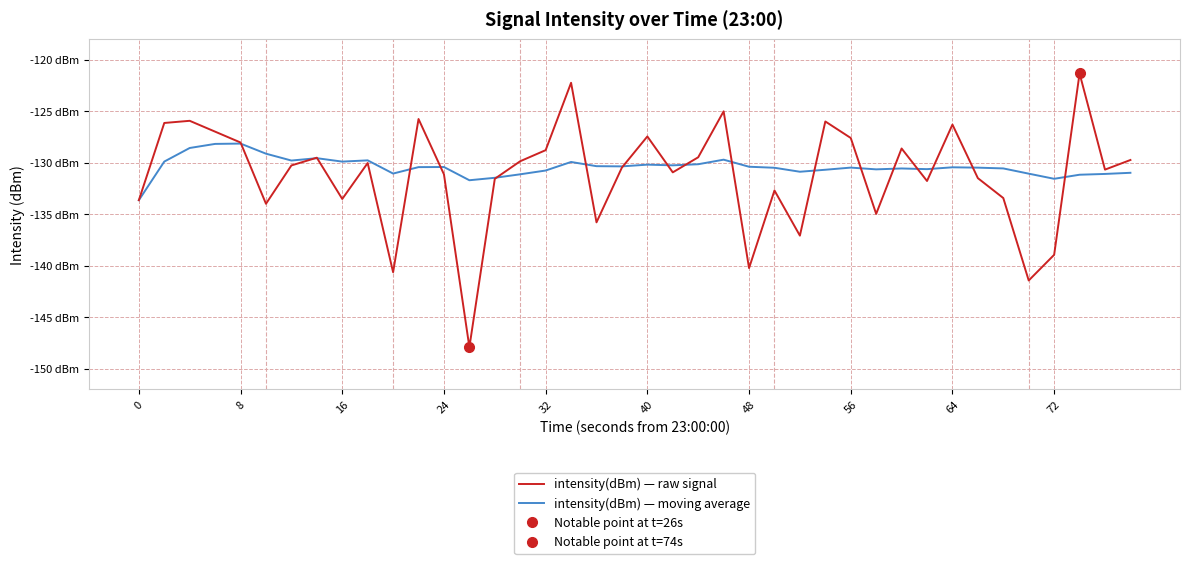

What is the average value of the intensity(dBm) — raw signal series?

-131.2